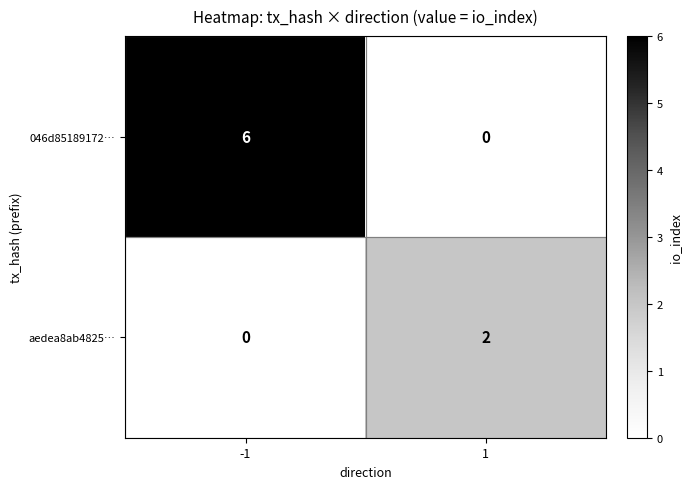

How many values in aedea8ab4825… are above zero?

1